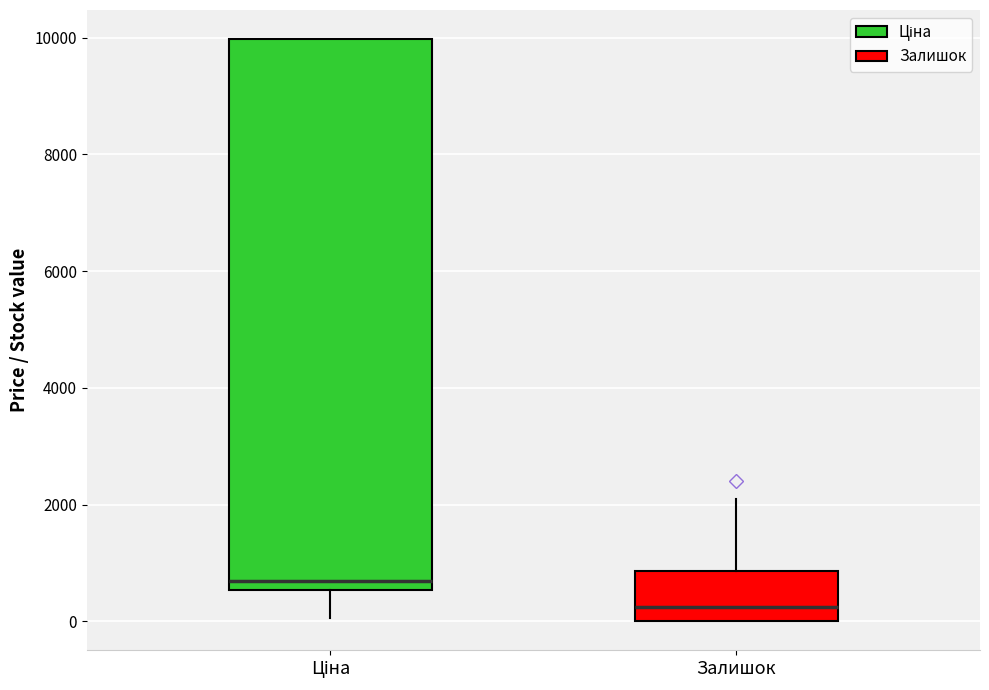

Which box's median line is the highest?

Ціна